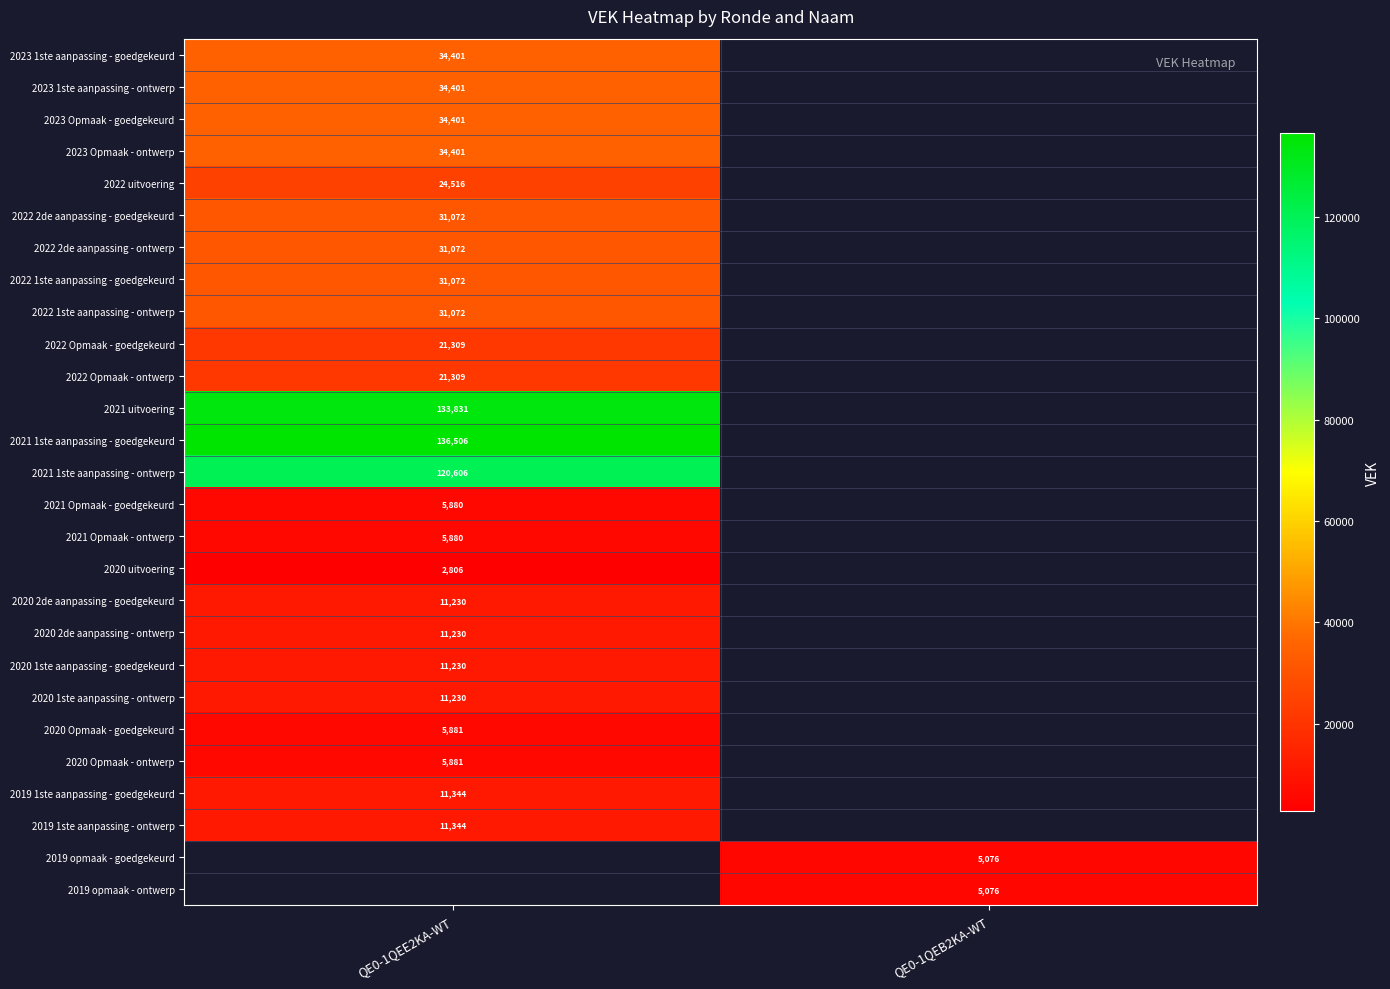

At how many categories does at least one series exceed 81612?

1